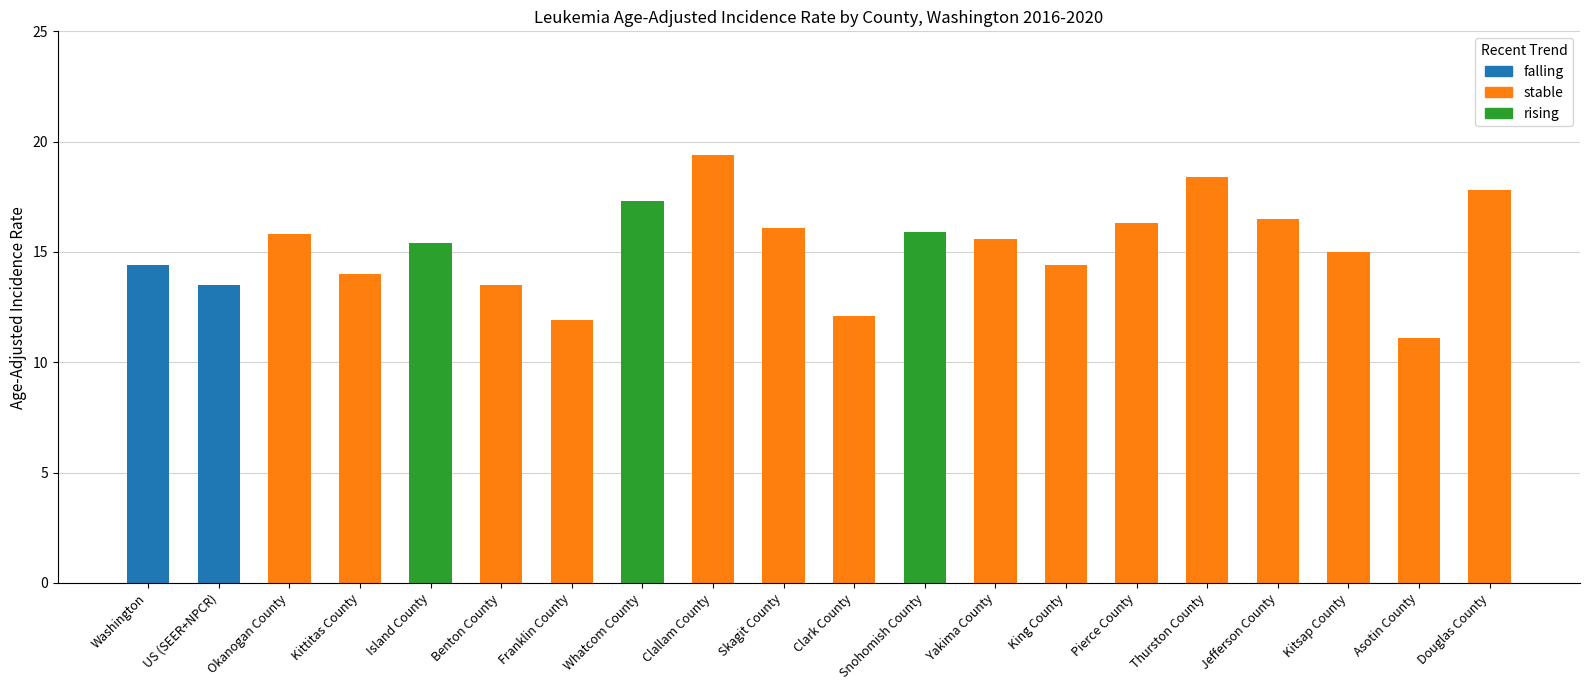

Is it true that the value at Whatcom County is 17.3?

True